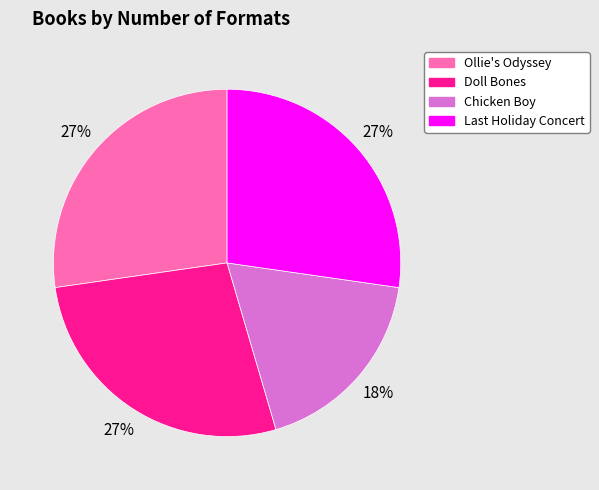

To the nearest percent, what portion does Ollie's Odyssey represent?

27%